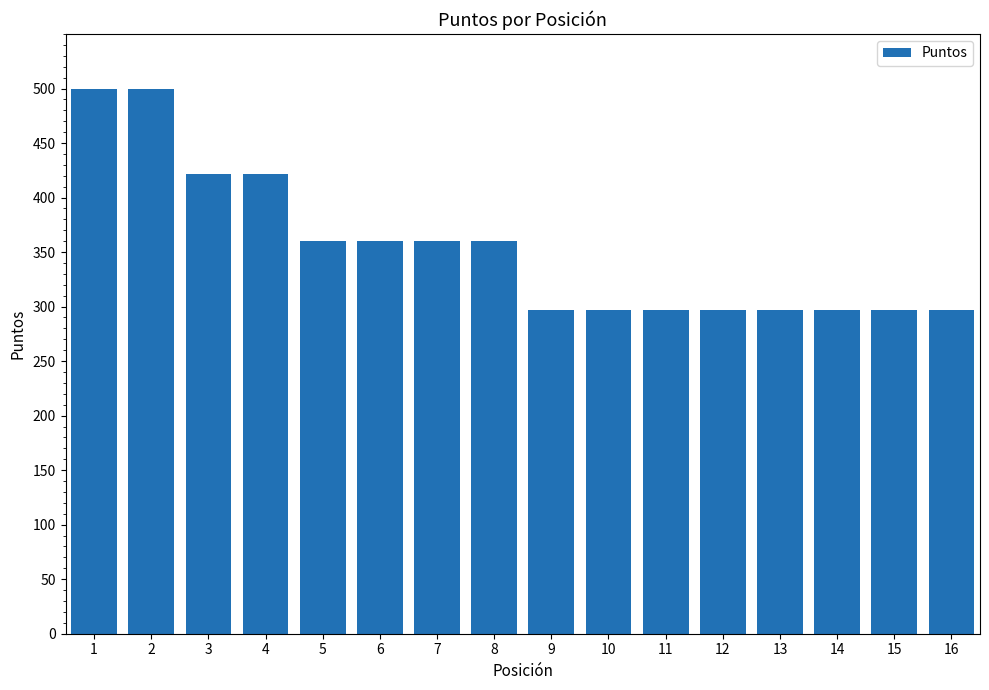

What is the difference between the values at 14 and 1?

203